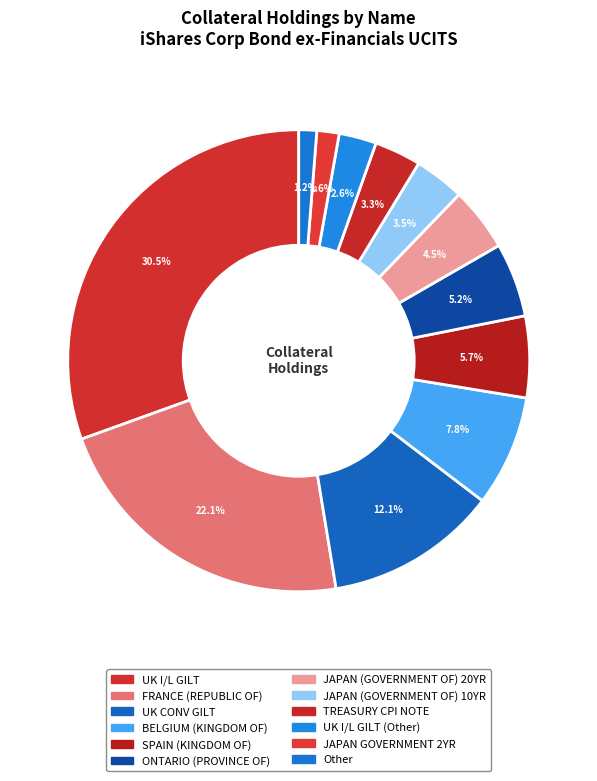

Count the number of slices in the pie.

12